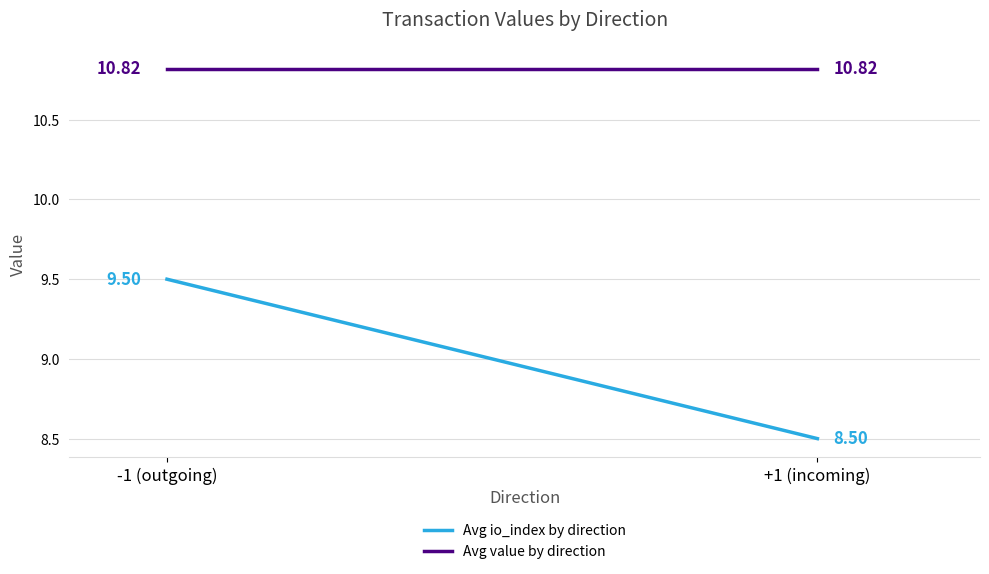

At which category is the sum across all series the highest?

-1 (outgoing)